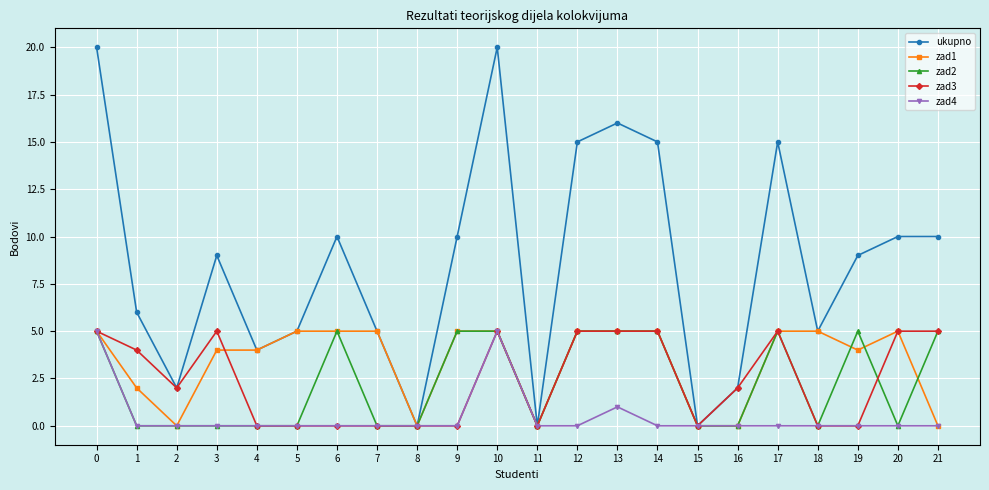

Does the chart display data point markers on the line(s)?

Yes